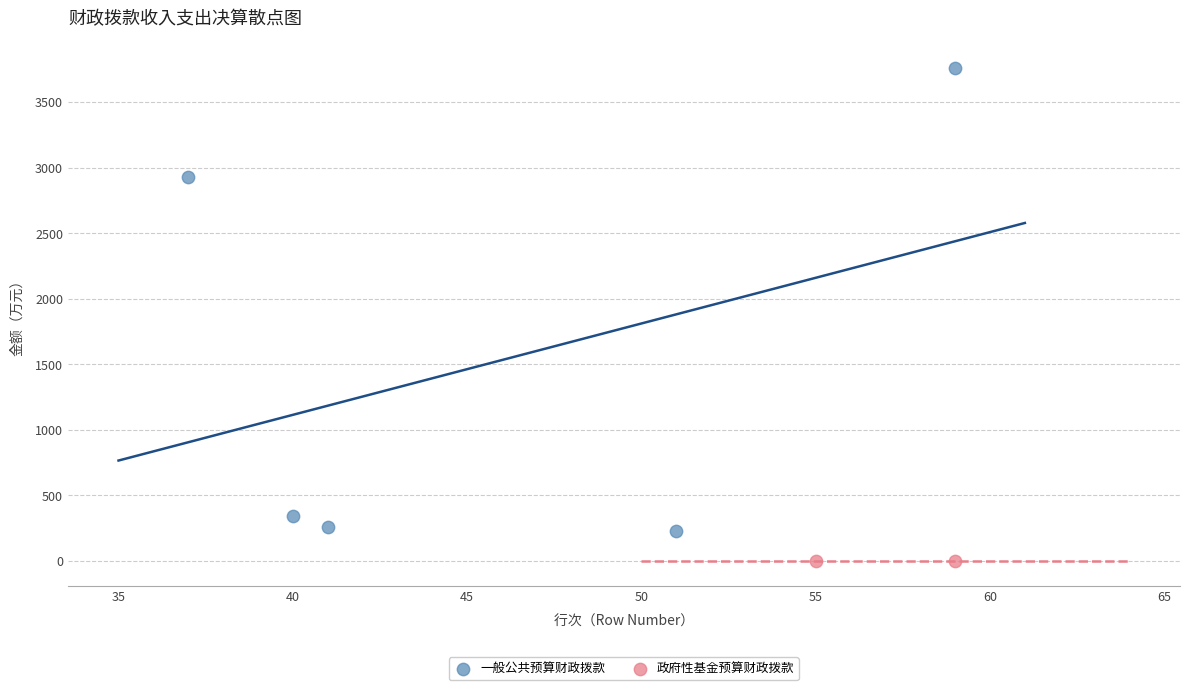

Which series reaches the maximum Y coordinate?

一般公共预算财政拨款